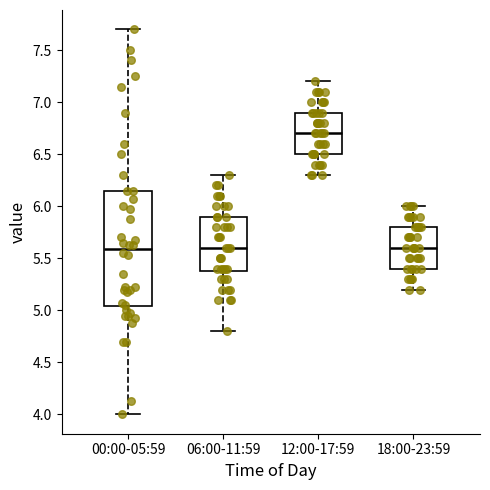

Reading left to right, read every box against the y-axis: the position of its median line, the range the box covers, and the ends of its whiskers. The values are not printed on the chart, so give them approximately, as read against the axis.

00:00-05:59: median 5.60, box 5.05 to 6.15, whiskers 4.00 to 7.70
06:00-11:59: median 5.60, box 5.40 to 5.90, whiskers 4.80 to 6.30
12:00-17:59: median 6.70, box 6.50 to 6.90, whiskers 6.30 to 7.20
18:00-23:59: median 5.60, box 5.40 to 5.80, whiskers 5.20 to 6.00